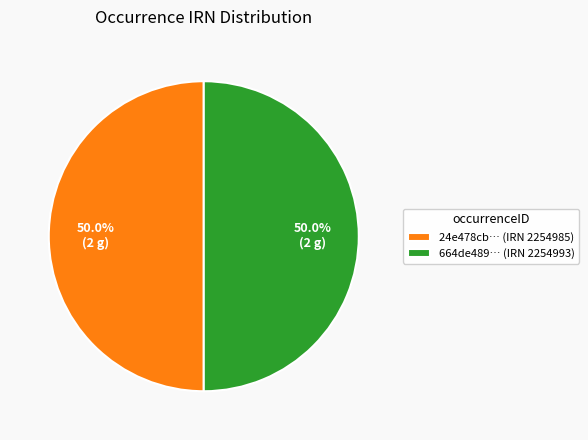

Combined, do 664de489… (IRN 2254993) and 24e478cb… (IRN 2254985) account for over 50%?

Yes